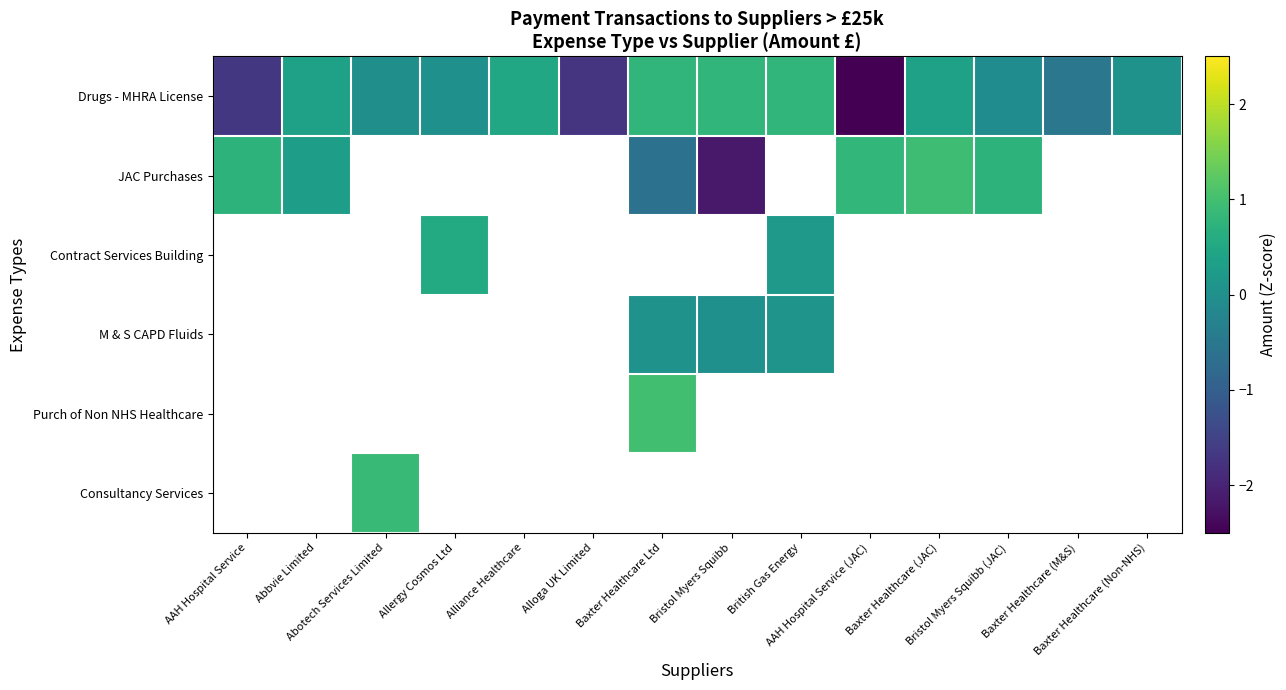

At which label is JAC Purchases closest to 0?

Abbvie Limited